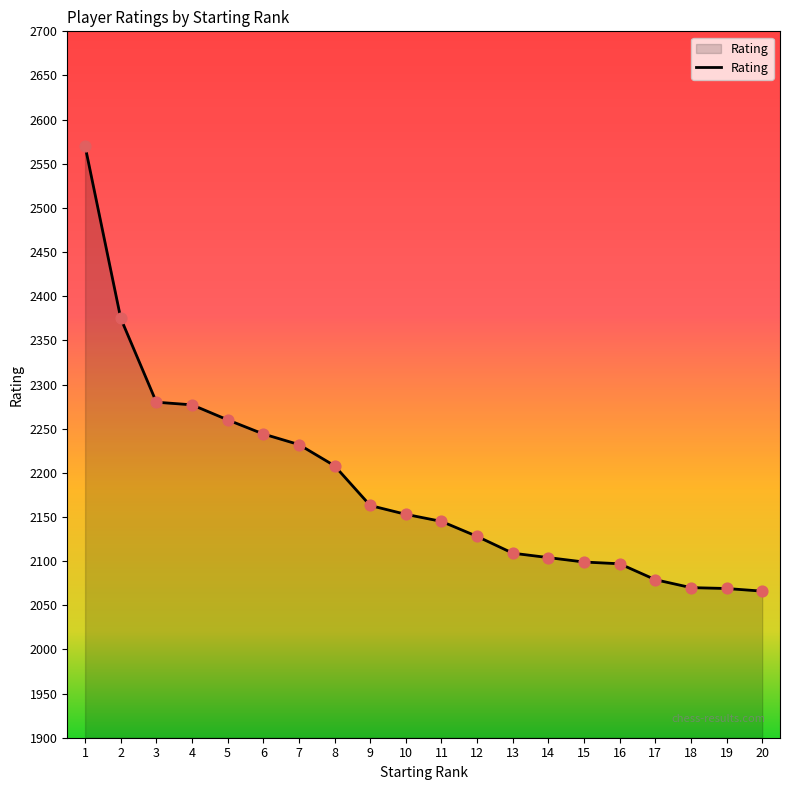

What is the change in value from 2 to 15?

-276